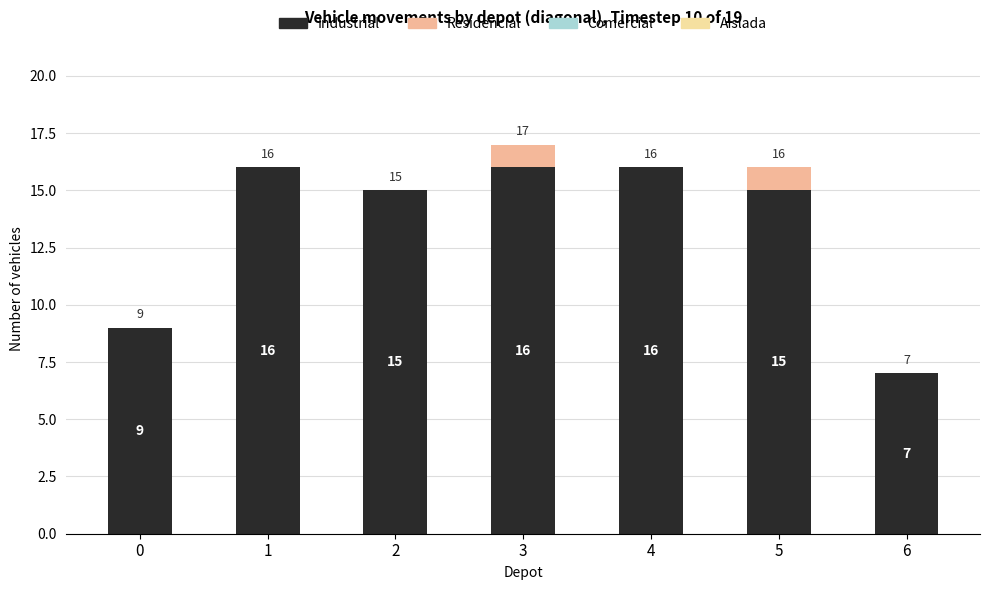

The Industrial series shows 15 at 2. True or false?

True